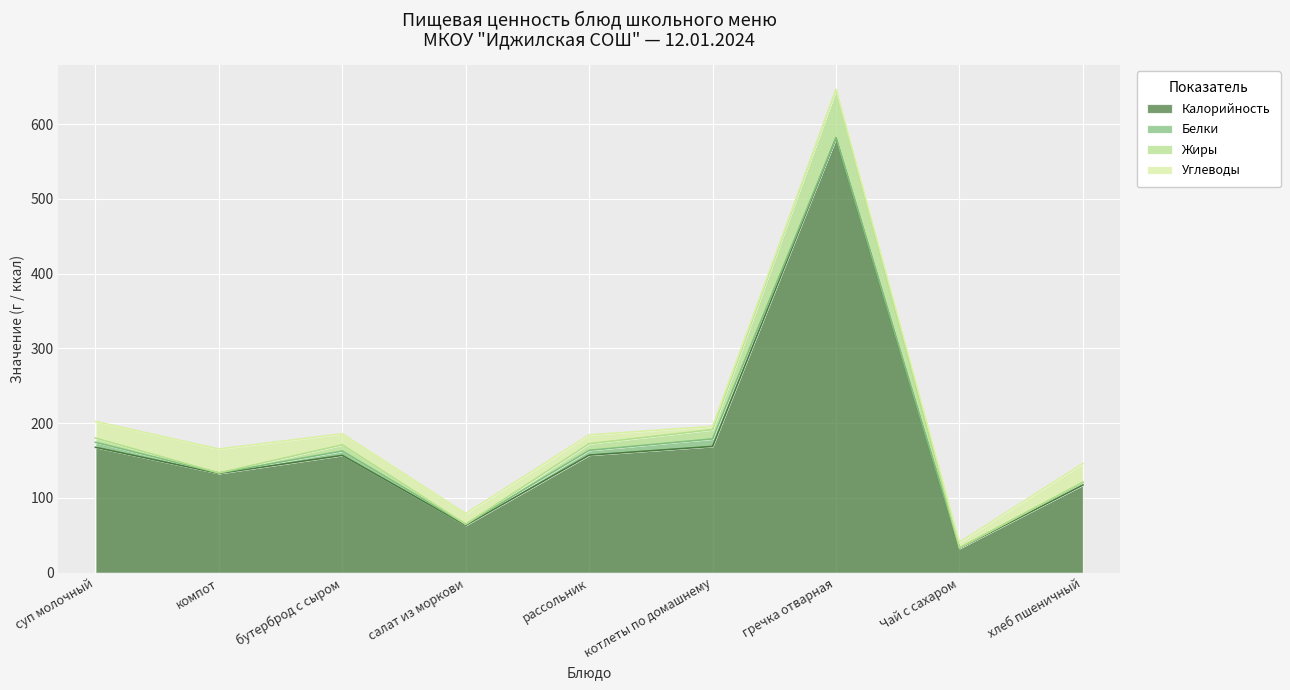

What is the minimum value for Калорийность?

32.6